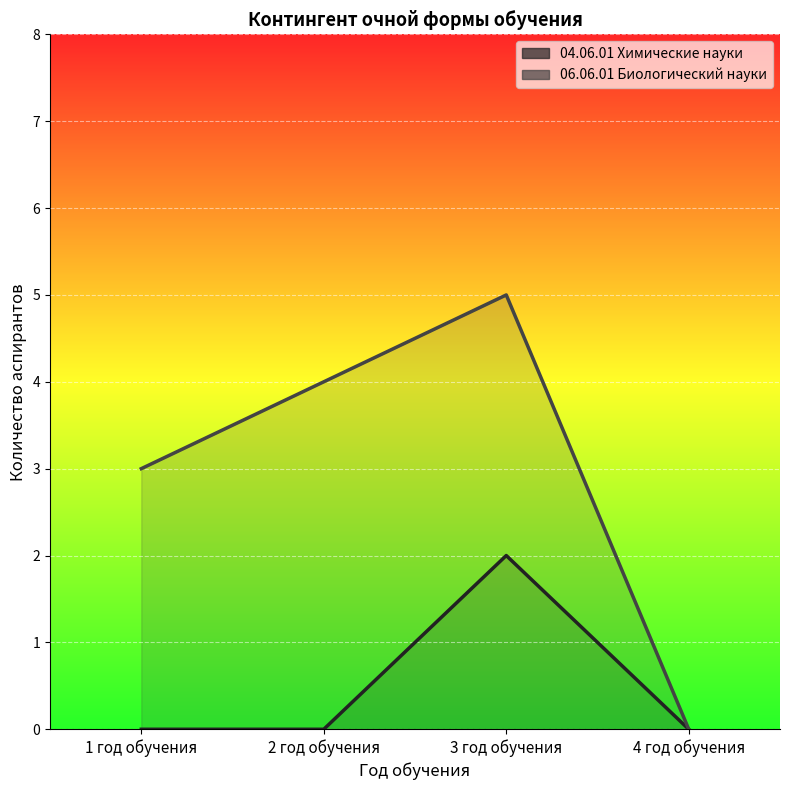

How many lines are shown in the chart?

2